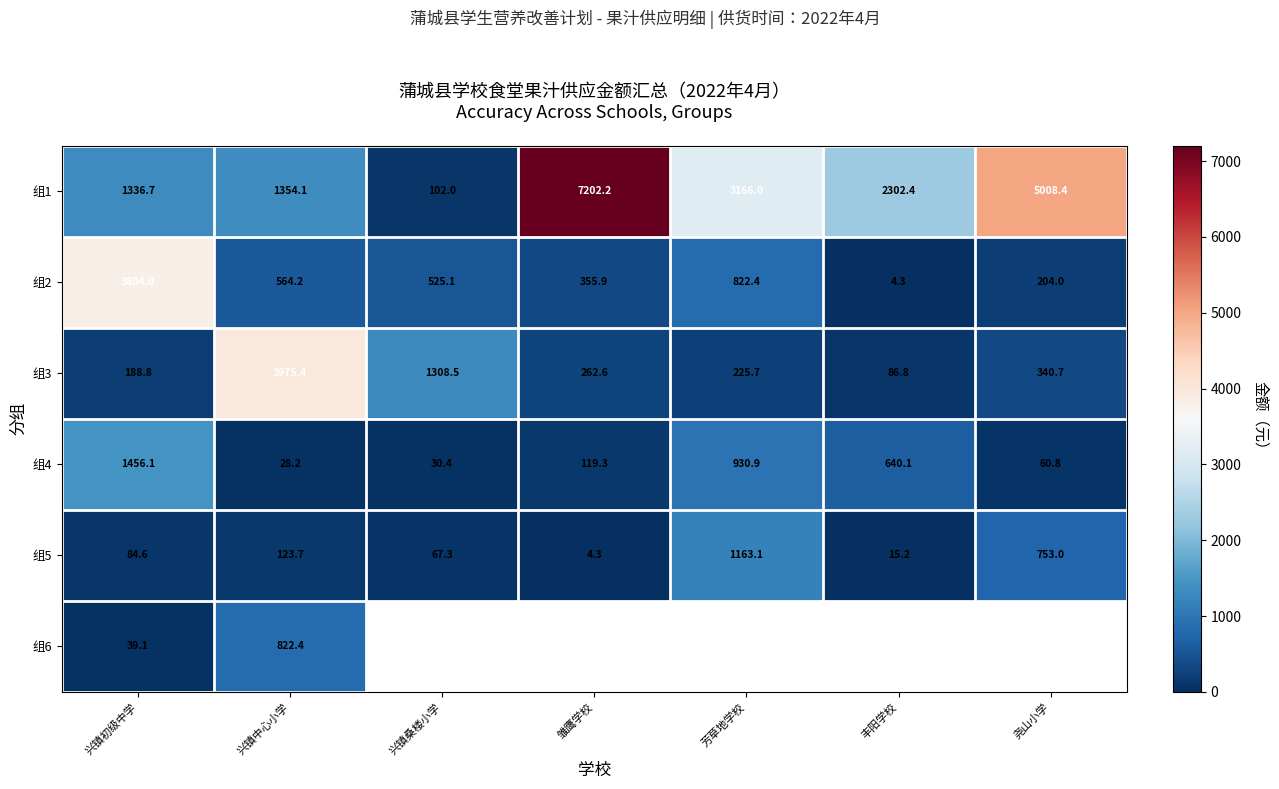

Is it true that 组2 equals 525.1 at 兴镇桑楼小学?

True